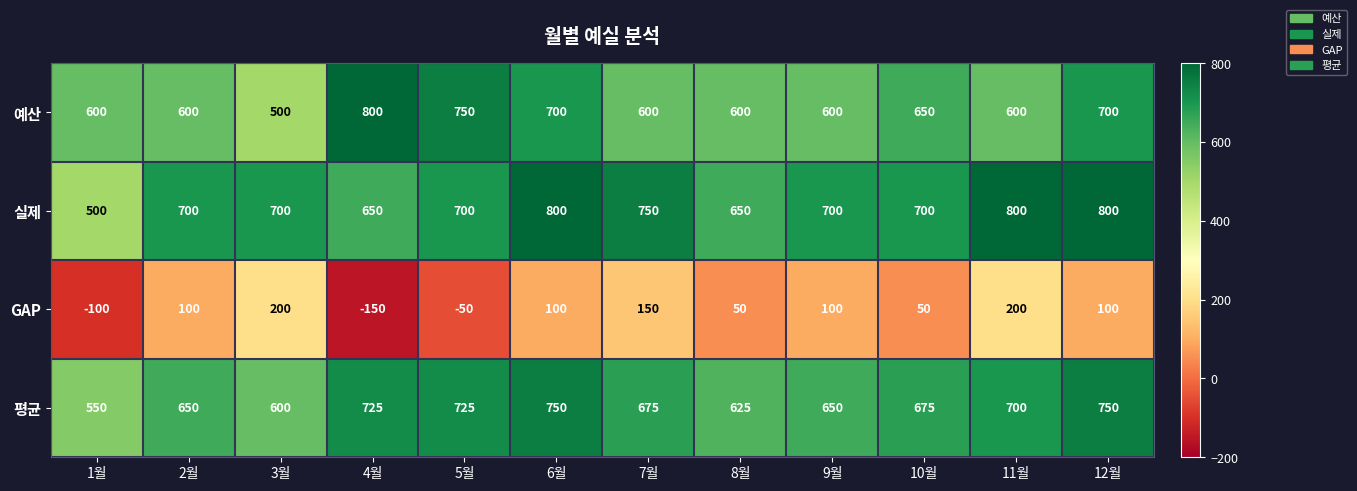

Is it true that GAP equals 146 at 9월?

False